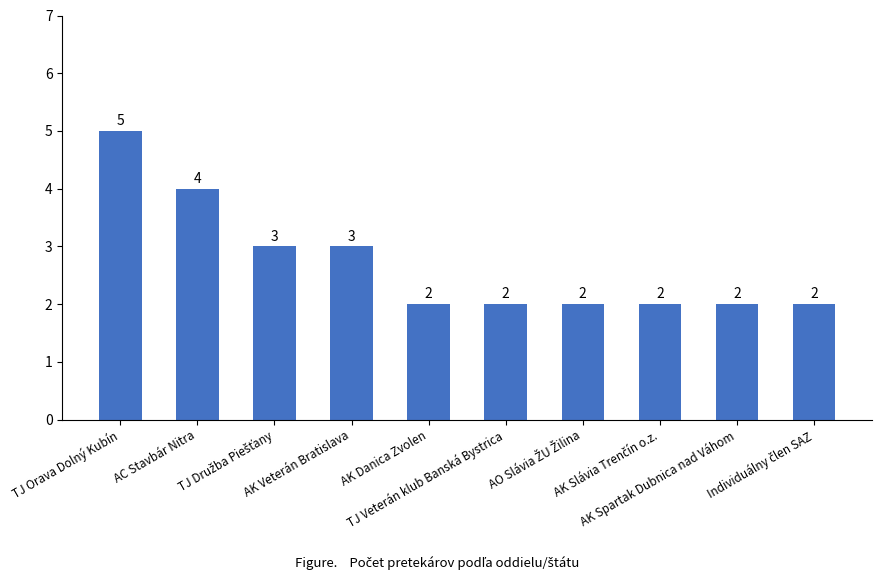

Is it true that the value at TJ Orava Dolný Kubín is 1?

False